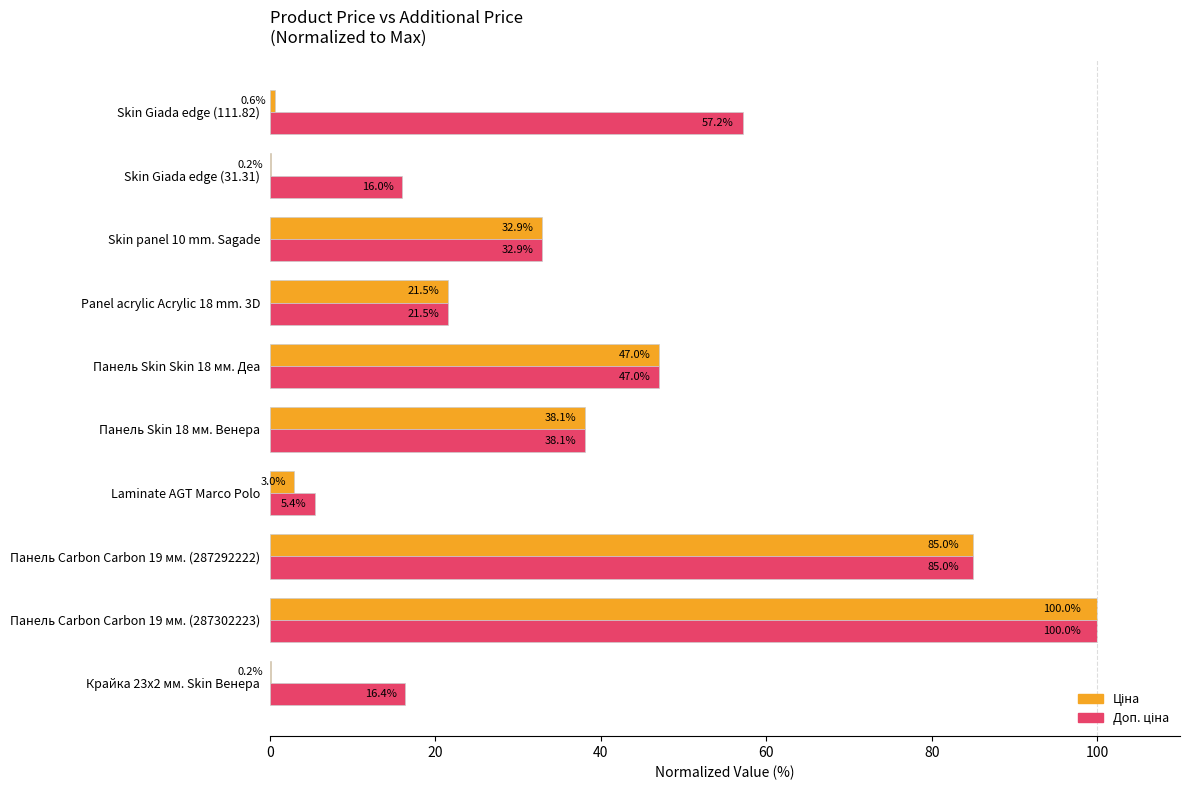

At which category is the sum across all series the highest?

Панель Carbon Carbon 19 мм. (287302223)